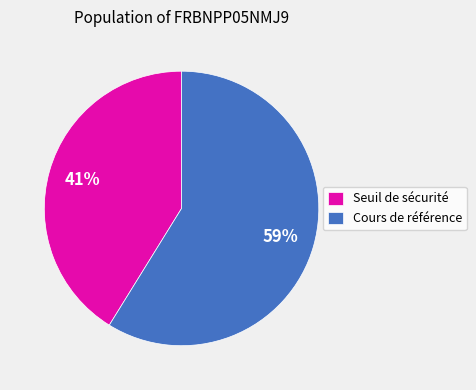

Which category has the smallest portion of the pie?

Seuil de sécurité